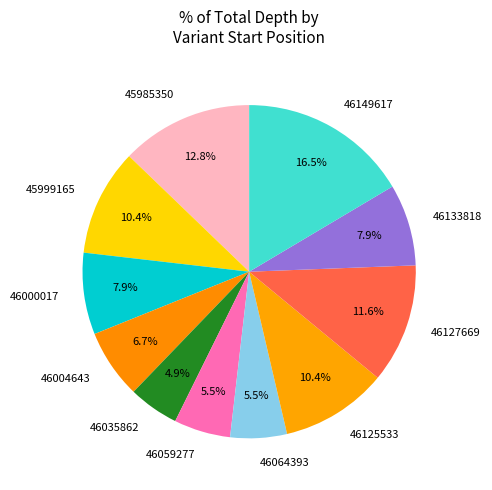

Is 45985350 the majority of the pie?

No